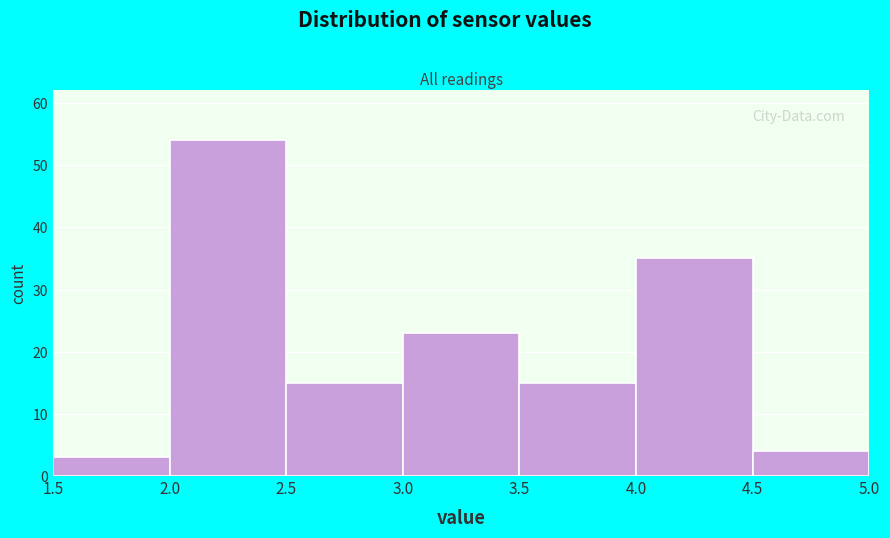

Reading left to right, list every bar in this chart as the range it spans on the x-axis followed by its height. The values are not printed on the chart, so give them approximately, as read against the axis.

1.5 to 2.0: 3
2.0 to 2.5: 54
2.5 to 3.0: 15
3.0 to 3.5: 23
3.5 to 4.0: 15
4.0 to 4.5: 35
4.5 to 5.0: 4